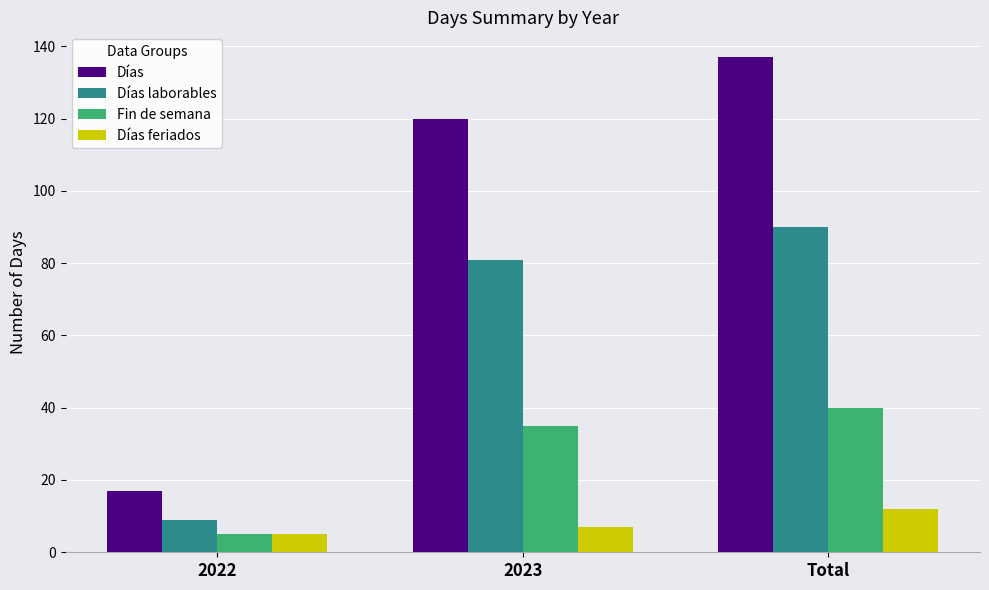

What are all the series names shown in the legend?

Días, Días laborables, Fin de semana, Días feriados